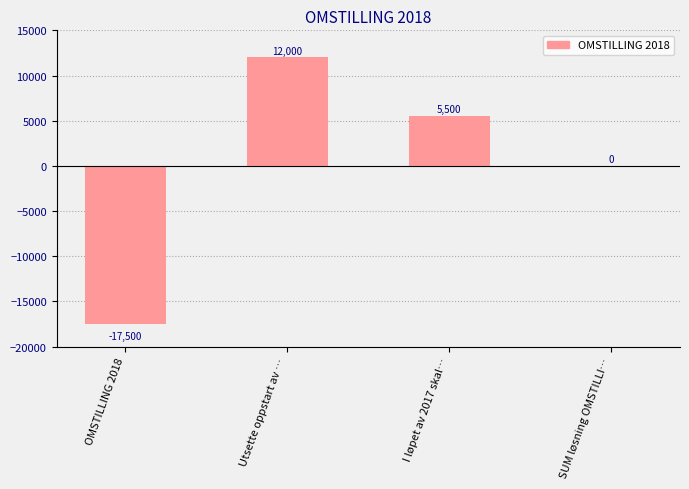

Which label corresponds to the largest value in the chart?

Utsette oppstart av …